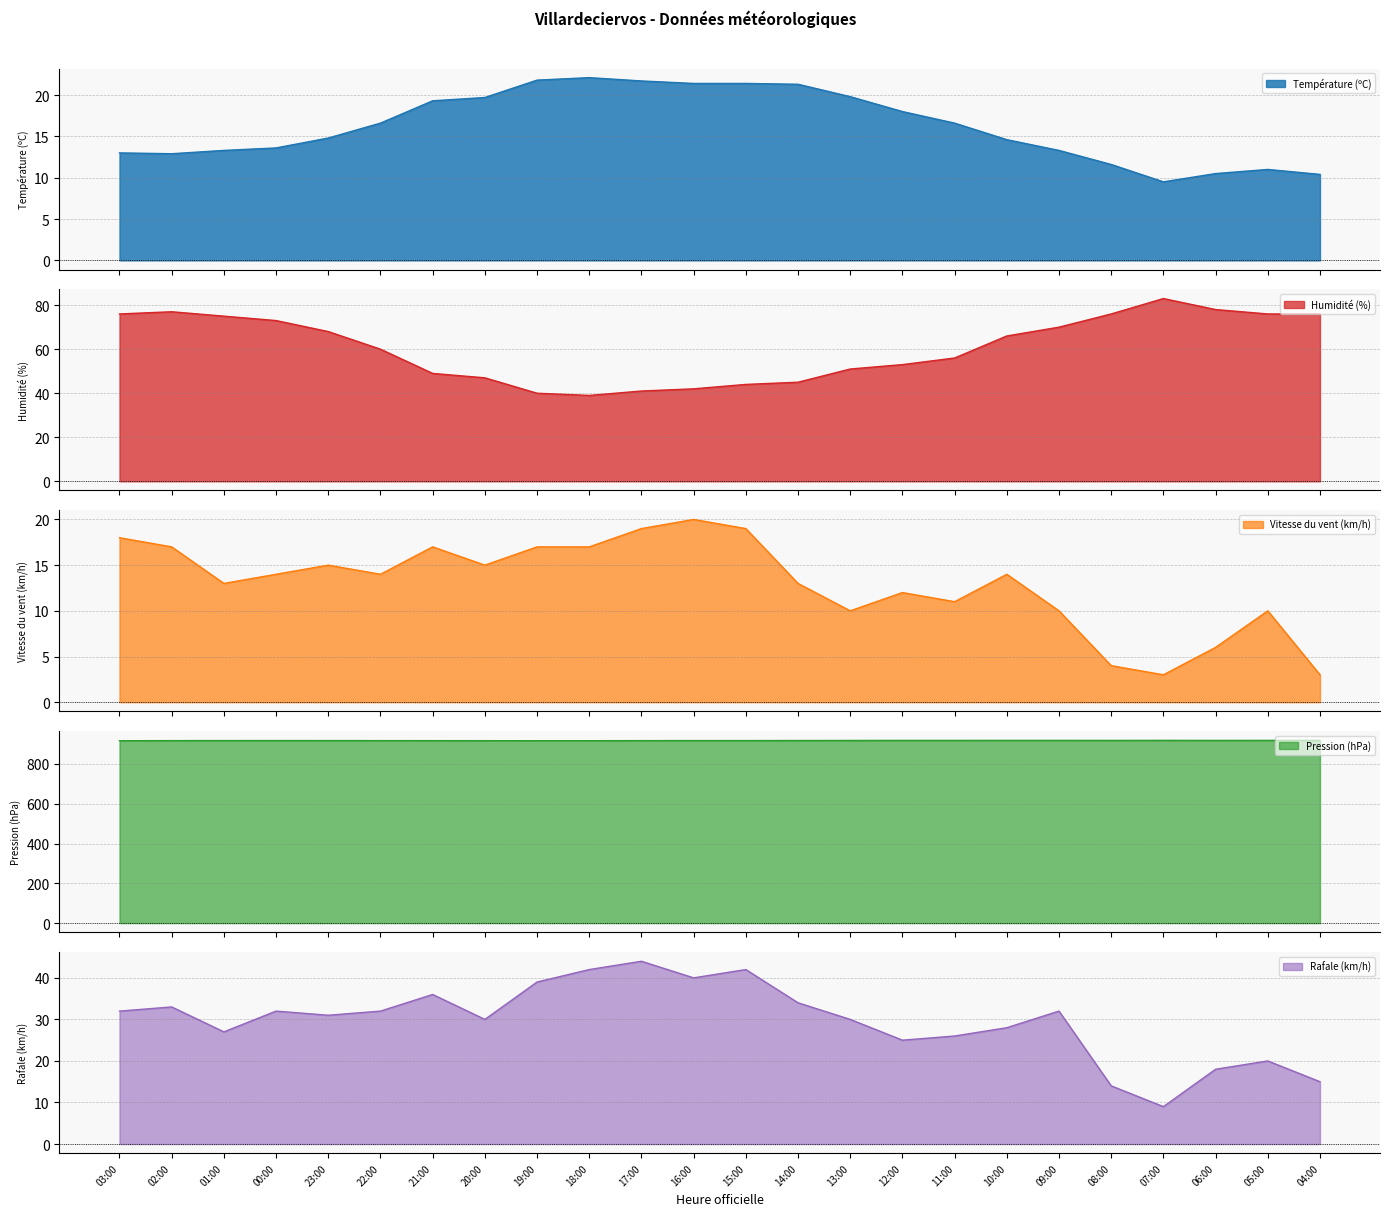

Reading left to right, what are all the values shown in this chart?

Température (ºC): 03:00=13.0	02:00=12.9	01:00=13.3	00:00=13.6	23:00=14.8	22:00=16.6	21:00=19.3	20:00=19.7	19:00=21.8	18:00=22.1	17:00=21.7	16:00=21.4	15:00=21.4	14:00=21.3	13:00=19.8	12:00=18.0	11:00=16.6	10:00=14.6	09:00=13.3	08:00=11.6	07:00=9.5	06:00=10.5	05:00=11.0	04:00=10.4
Humidité (%): 03:00=76.0	02:00=77.0	01:00=75.0	00:00=73.0	23:00=68.0	22:00=60.0	21:00=49.0	20:00=47.0	19:00=40.0	18:00=39.0	17:00=41.0	16:00=42.0	15:00=44.0	14:00=45.0	13:00=51.0	12:00=53.0	11:00=56.0	10:00=66.0	09:00=70.0	08:00=76.0	07:00=83.0	06:00=78.0	05:00=76.0	04:00=76.0
Vitesse du vent (km/h): 03:00=18.0	02:00=17.0	01:00=13.0	00:00=14.0	23:00=15.0	22:00=14.0	21:00=17.0	20:00=15.0	19:00=17.0	18:00=17.0	17:00=19.0	16:00=20.0	15:00=19.0	14:00=13.0	13:00=10.0	12:00=12.0	11:00=11.0	10:00=14.0	09:00=10.0	08:00=4.0	07:00=3.0	06:00=6.0	05:00=10.0	04:00=3.0
Pression (hPa): 03:00=916.7	02:00=917.2	01:00=917.5	00:00=917.6	23:00=917.5	22:00=917.2	21:00=917.1	20:00=916.9	19:00=916.8	18:00=916.8	17:00=917.2	16:00=917.4	15:00=917.5	14:00=917.7	13:00=918.0	12:00=918.3	11:00=918.3	10:00=918.4	09:00=918.4	08:00=918.2	07:00=918.5	06:00=918.2	05:00=918.4	04:00=918.6
Rafale (km/h): 03:00=32.0	02:00=33.0	01:00=27.0	00:00=32.0	23:00=31.0	22:00=32.0	21:00=36.0	20:00=30.0	19:00=39.0	18:00=42.0	17:00=44.0	16:00=40.0	15:00=42.0	14:00=34.0	13:00=30.0	12:00=25.0	11:00=26.0	10:00=28.0	09:00=32.0	08:00=14.0	07:00=9.0	06:00=18.0	05:00=20.0	04:00=15.0